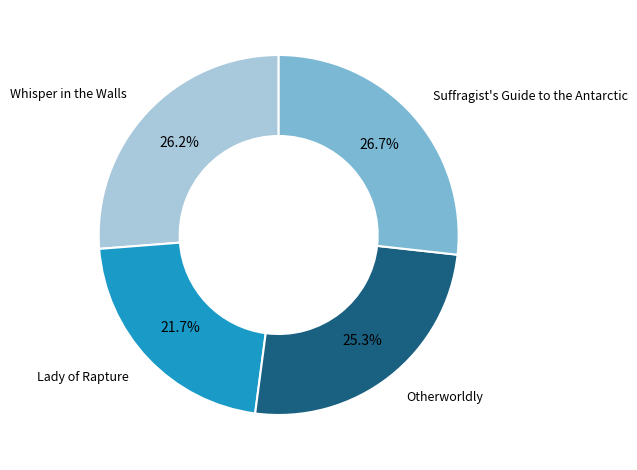

Is there any slice that represents more than half of the pie?

No